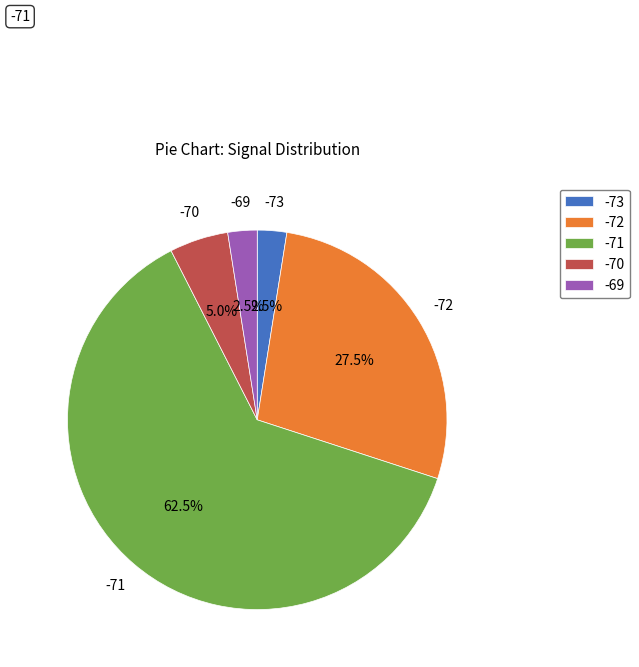

Is the sum of -73 and -71 greater than half?

Yes